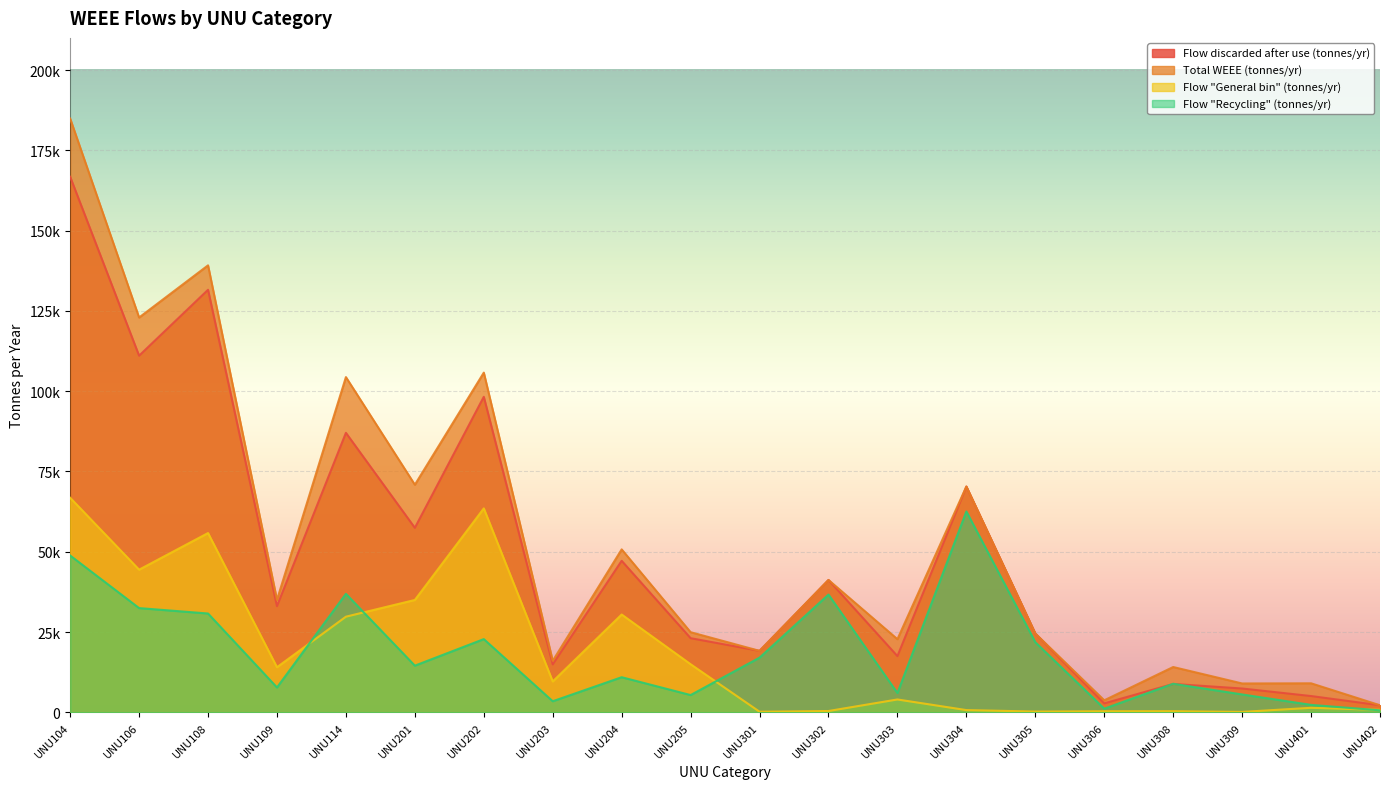

True or false: Flow discarded after use (tonnes/yr) and Flow "General bin" (tonnes/yr) intersect in this chart.

False